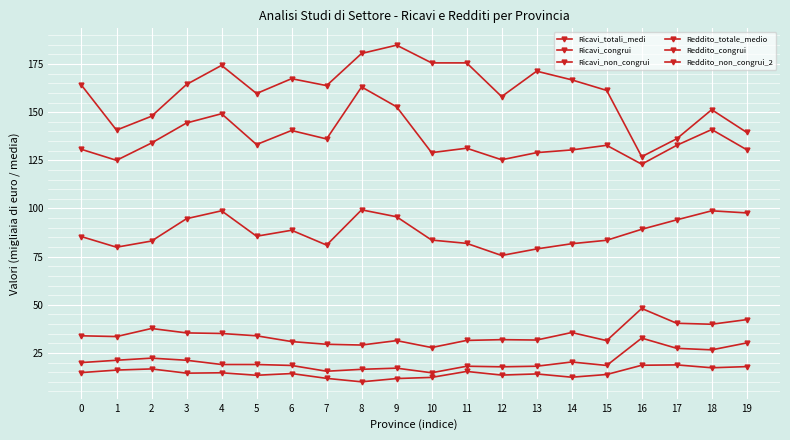

Which category has the lowest value in the Reddito_non_congrui_2 series?

8